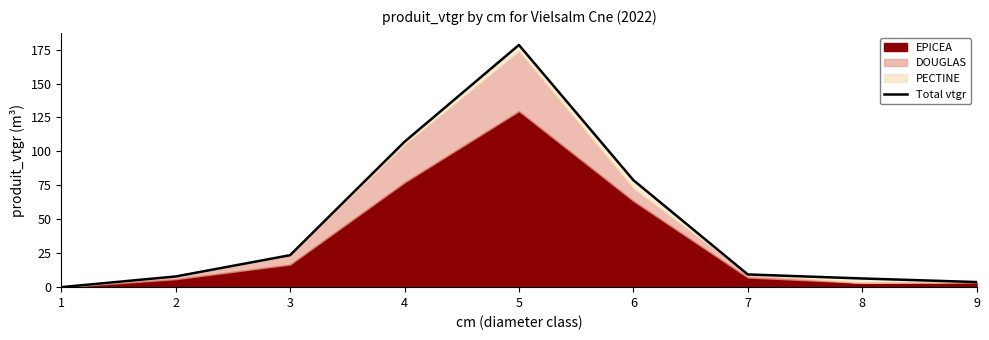

What is the sum of all values?

415.4